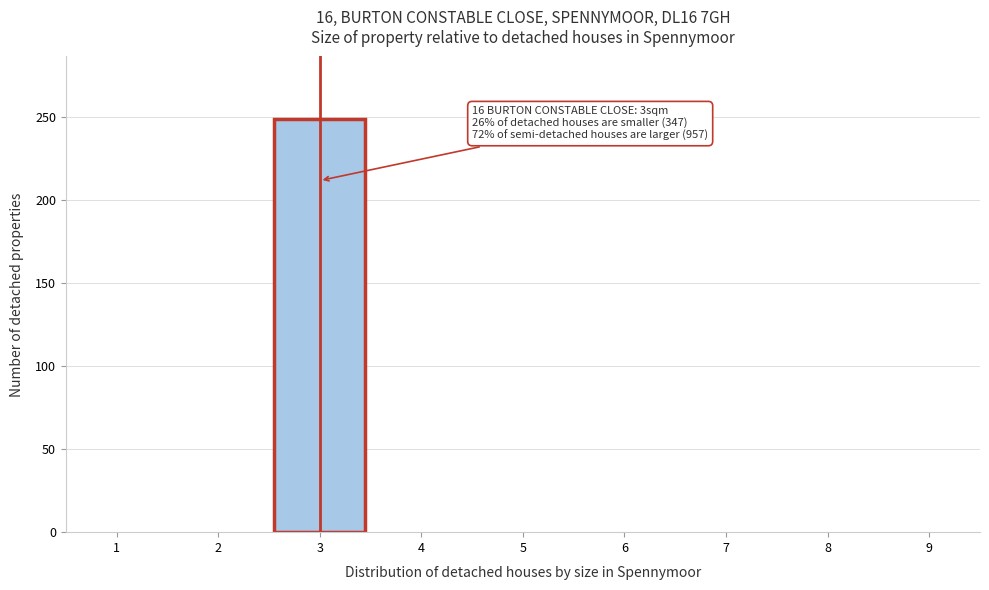

Which range on the x-axis has the tallest bar?

2.5 to 3.5